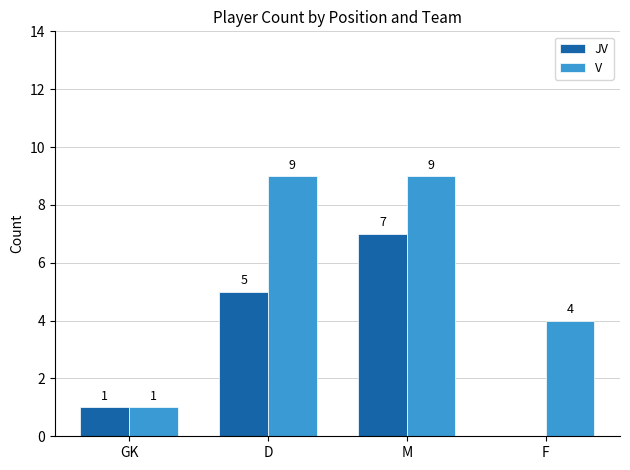

Is it true that JV equals 2 at M?

False